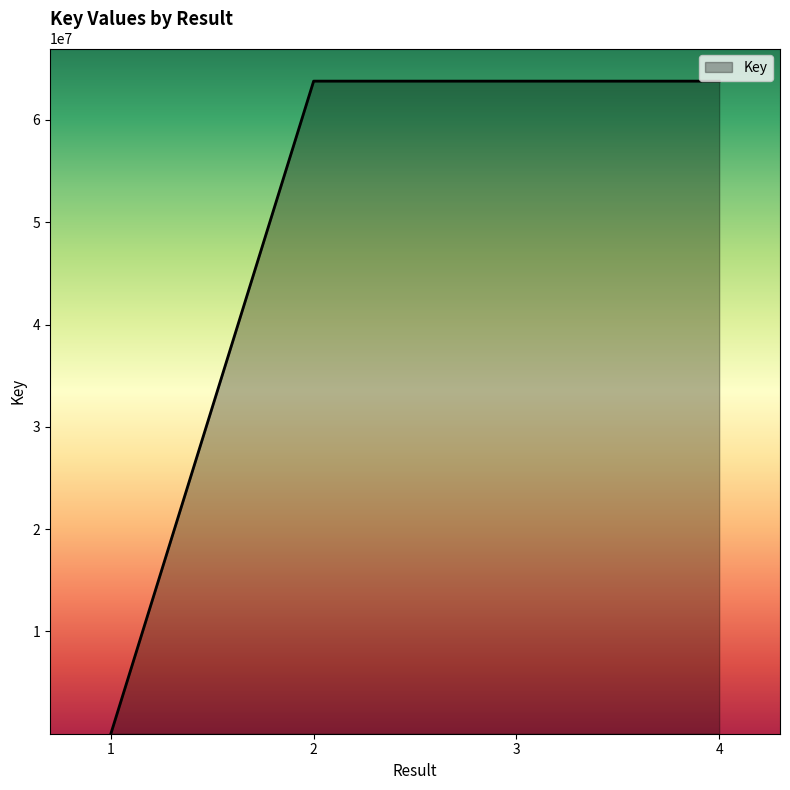

The value at 3 is 84834604. True or false?

False